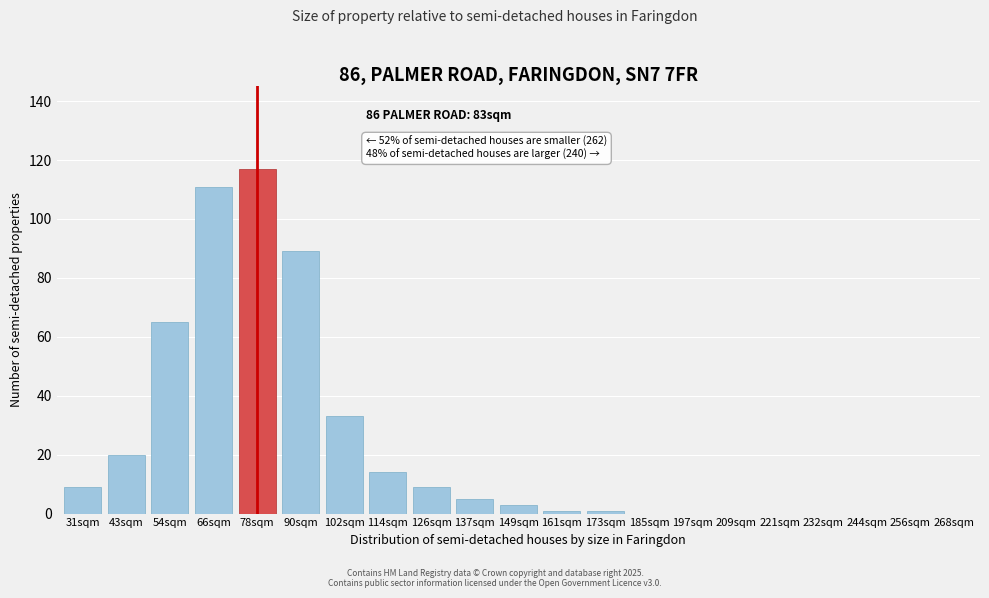

Reading left to right, transcribe all the data shown in this chart.

31sqm=9	43sqm=20	54sqm=65	66sqm=111	78sqm=117	90sqm=89	102sqm=33	114sqm=14	126sqm=9	137sqm=5	149sqm=3	161sqm=1	173sqm=1	185sqm=0	197sqm=0	209sqm=0	221sqm=0	232sqm=0	244sqm=0	256sqm=0	268sqm=0